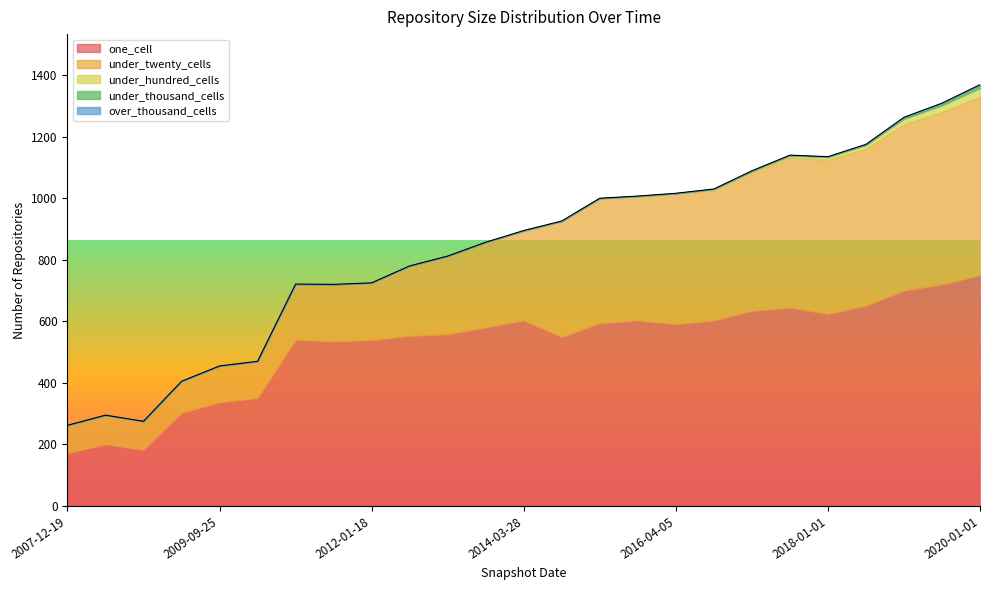

How many series are shown in this chart?

5